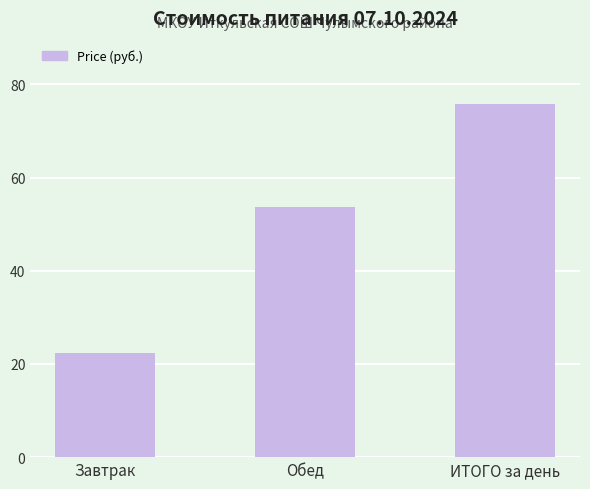

The value at Обед is 11.1. True or false?

False